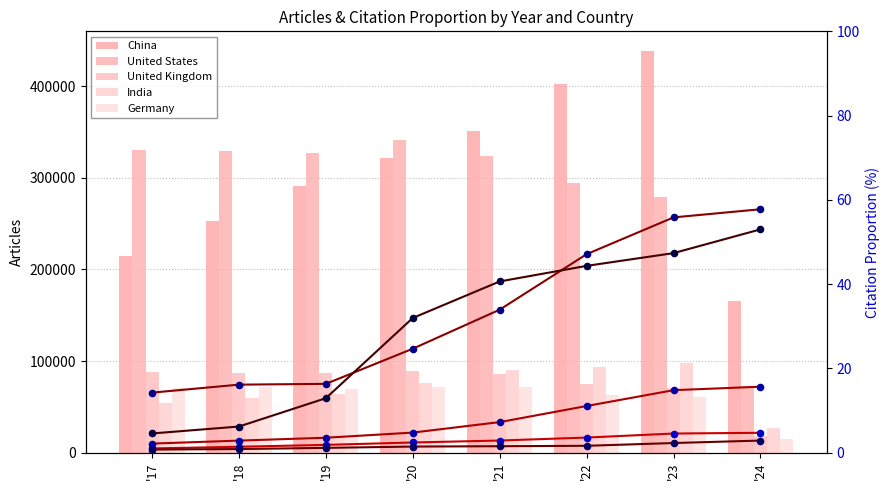

At how many categories does at least one series exceed 268209?

7